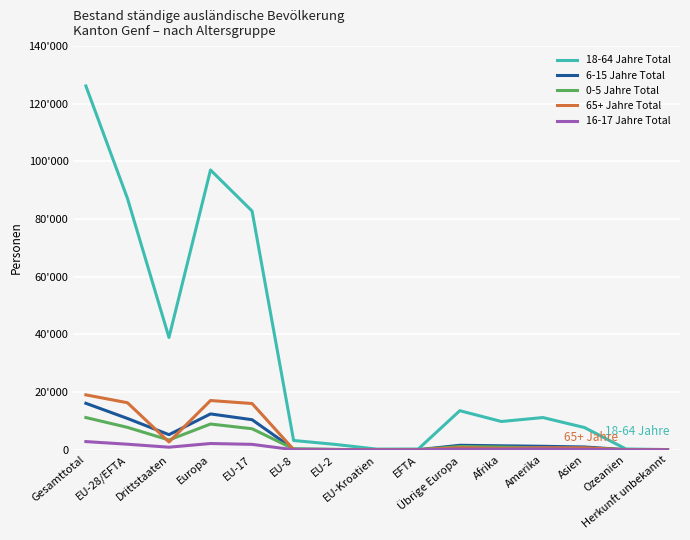

What is the difference between the highest and lowest values at EFTA?

275